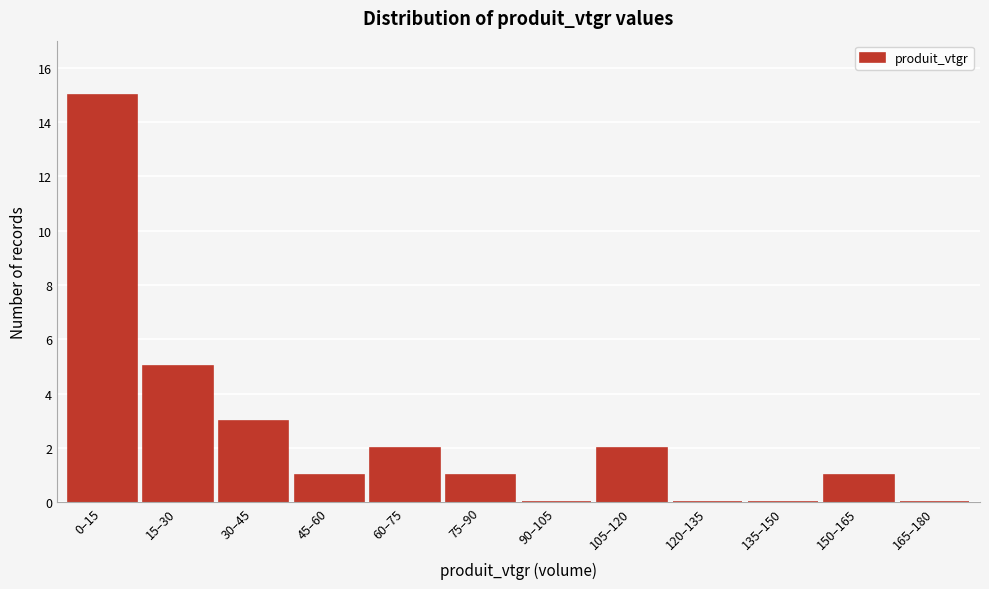

Reading left to right, list all the values displayed in this chart.

0–15=15	15–30=5	30–45=3	45–60=1	60–75=2	75–90=1	90–105=0	105–120=2	120–135=0	135–150=0	150–165=1	165–180=0